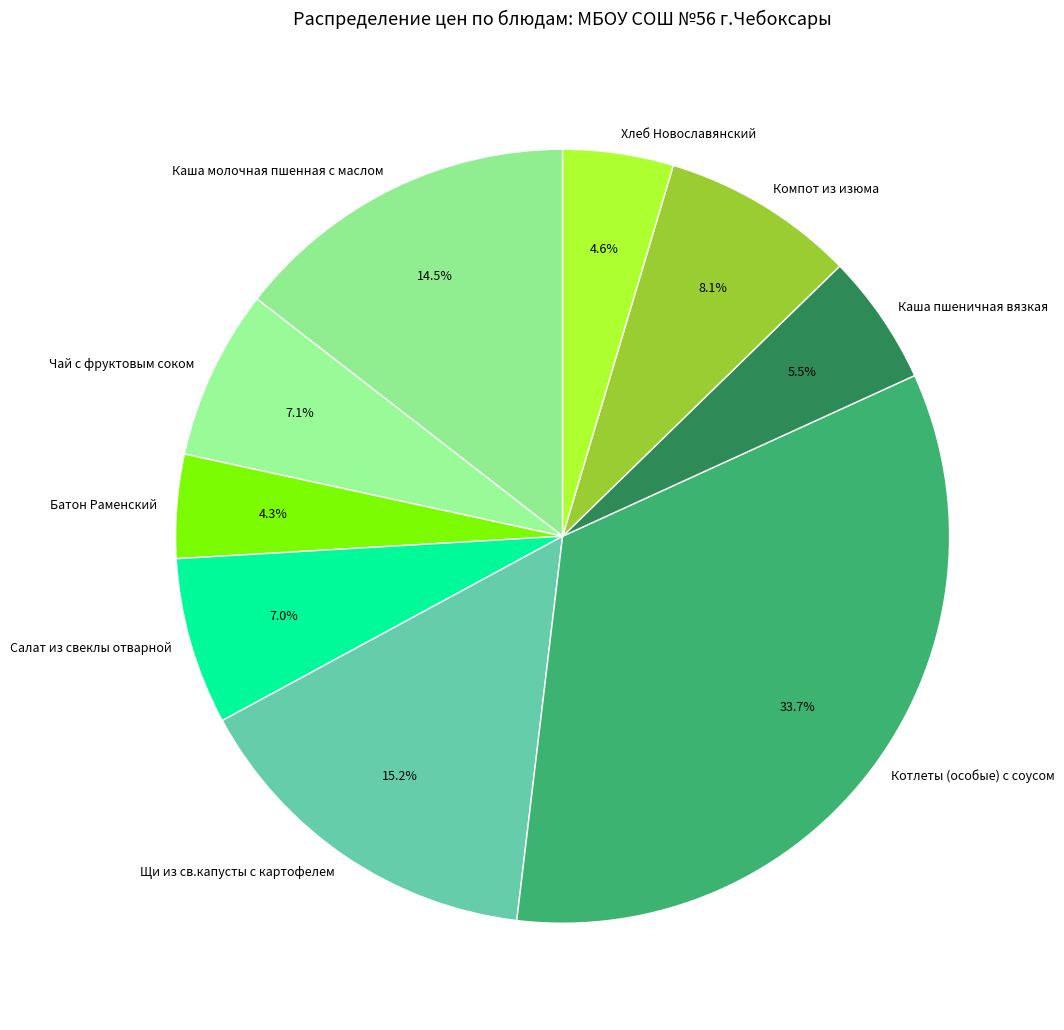

To the nearest percent, what is the difference between the Батон Раменский and Каша молочная пшенная с маслом slice percentages?

10%